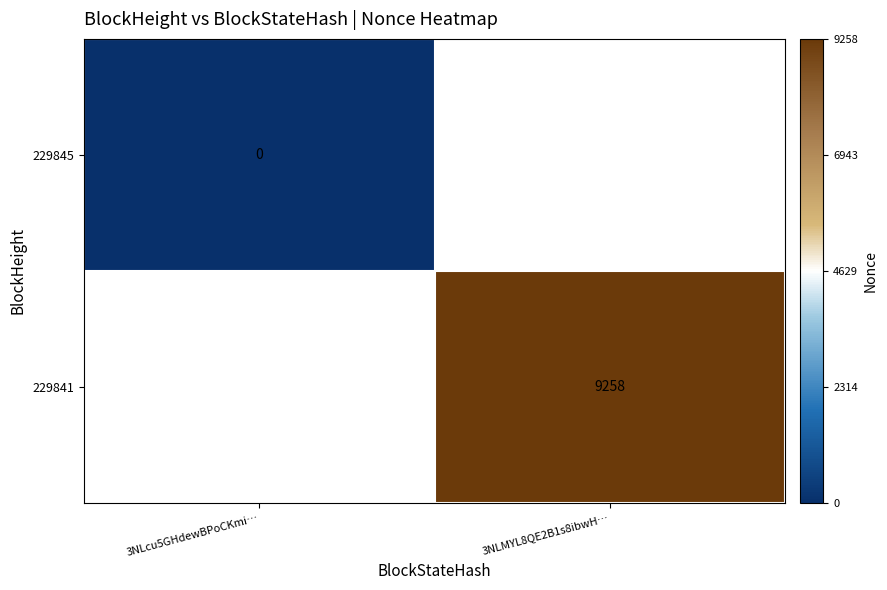

Is the value of 229845 at 3NLcu5GHdewBPoCKmi… greater than the value of 229841 at 3NLMYL8QE2B1s8ibwH…?

No